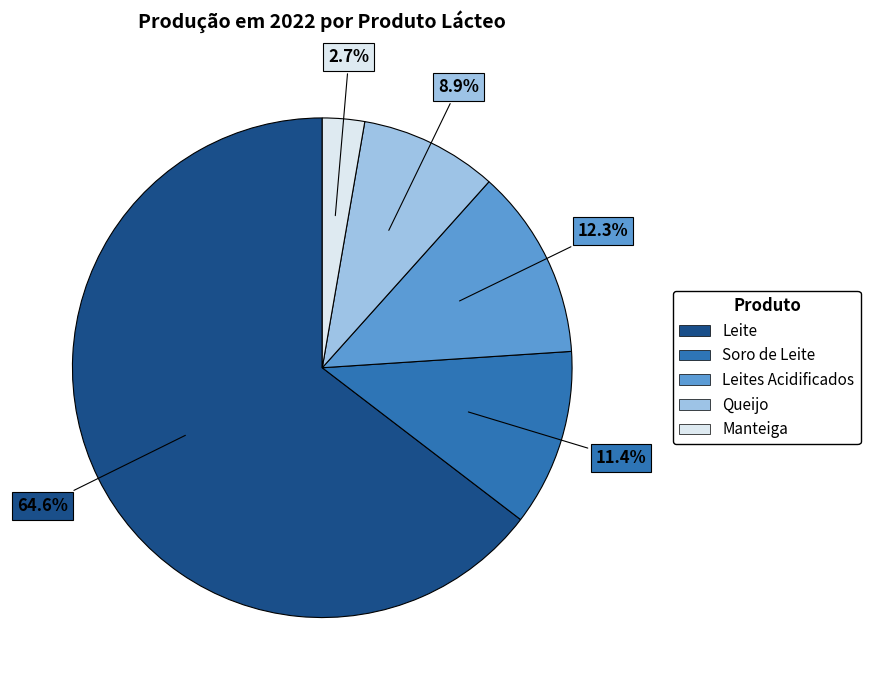

To the nearest percent, what is the average slice percentage?

20%